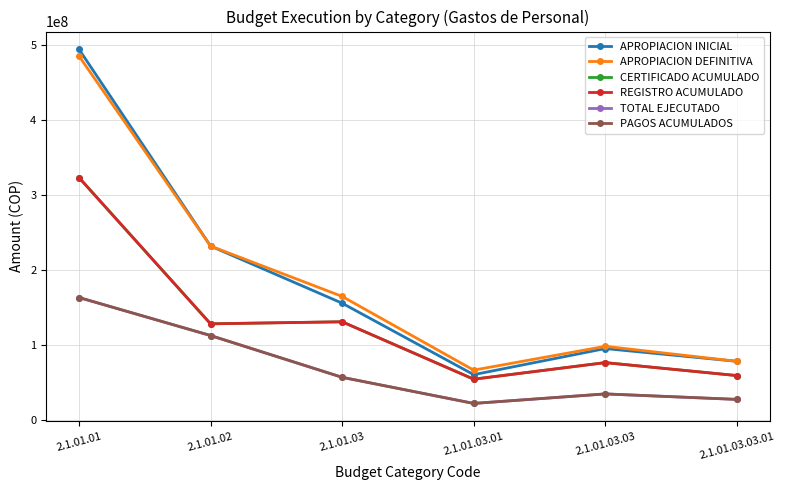

Is this an area chart (filled region under the line)?

No